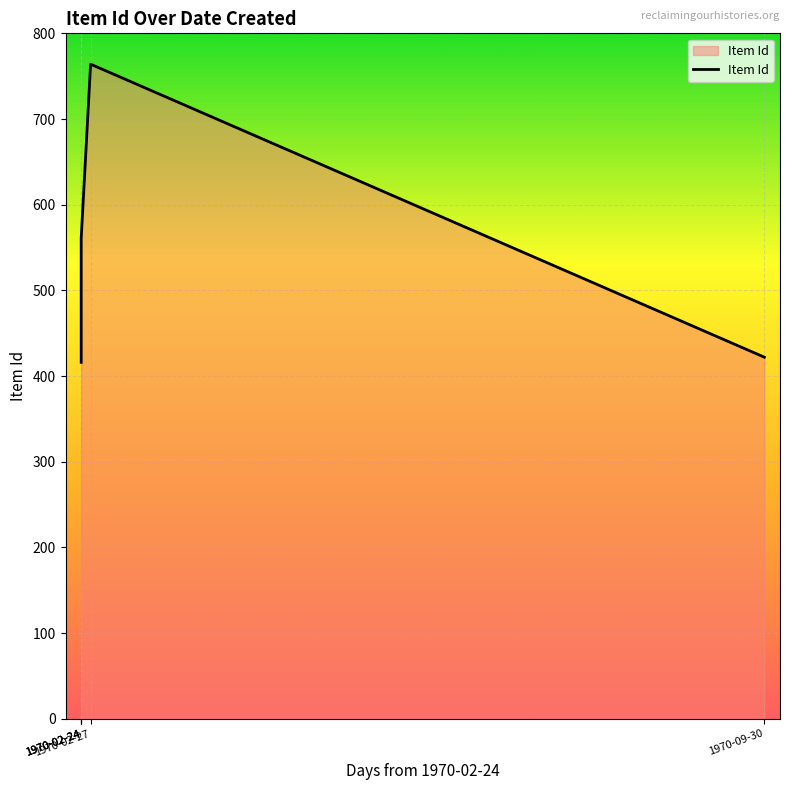

What is the change in value from 1970-02-24 to 1970-02-27?

+347